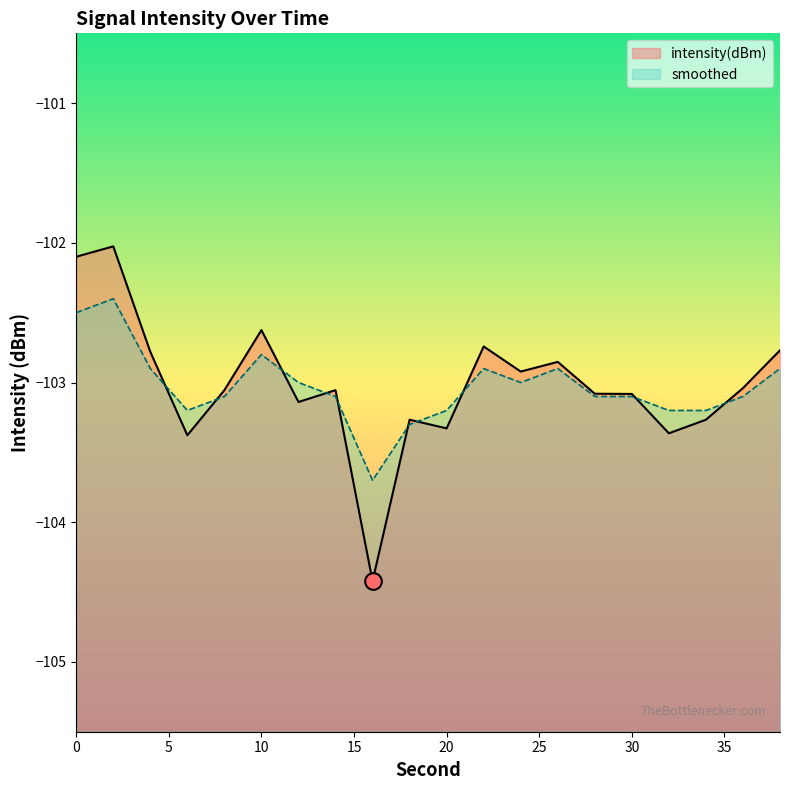

What is the difference between the maximum and minimum values in the smoothed series?

1.3